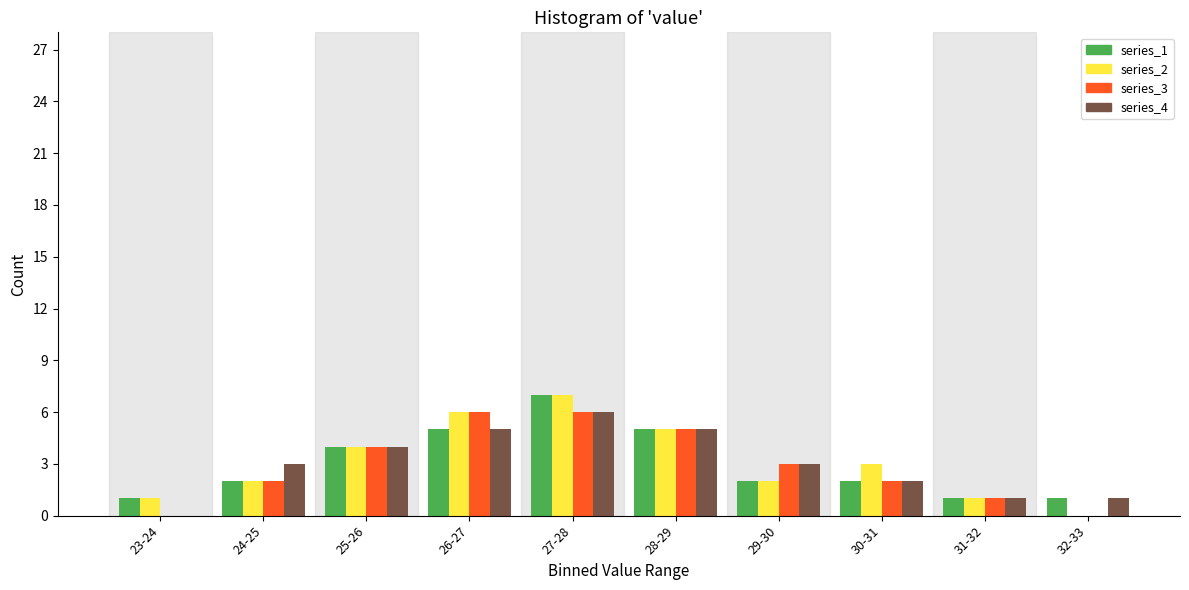

At which category is the sum across all series the highest?

27-28